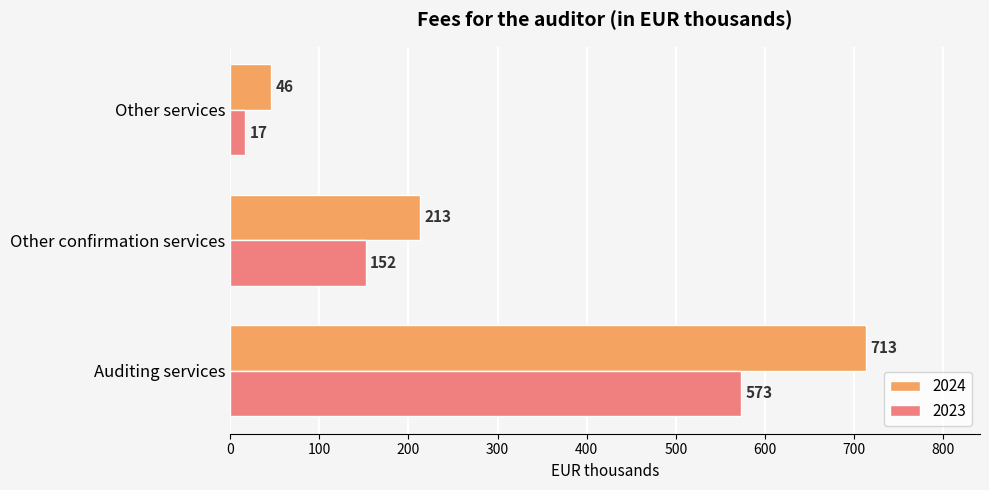

Count the 2023 values in the range 17 to 573.

3